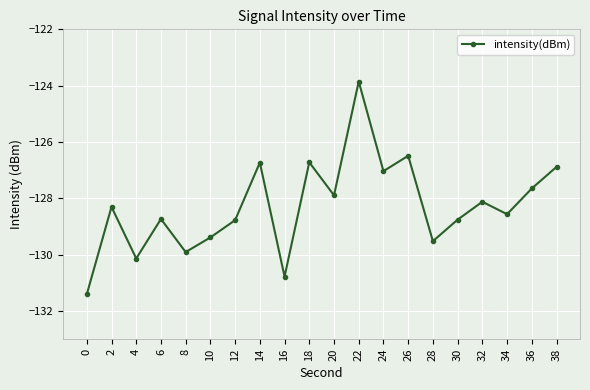

Read the value at 2.

-128.3